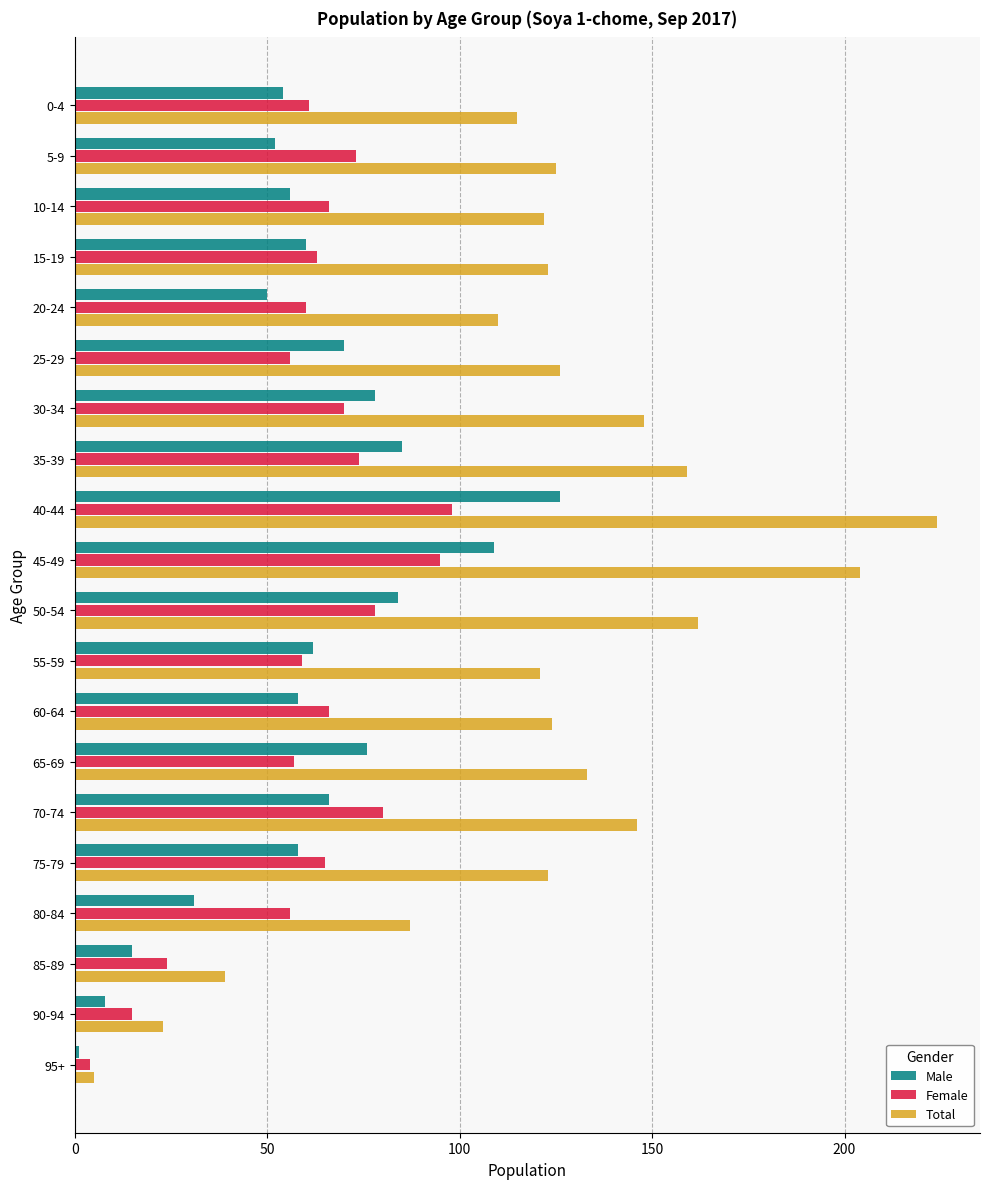

Which series has the largest total across all categories?

Total